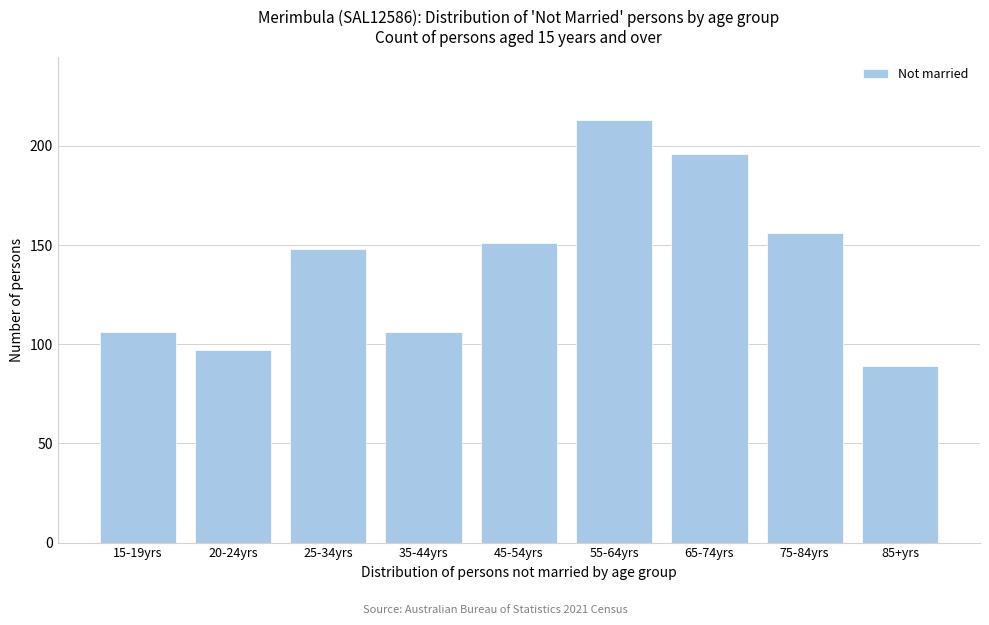

Reading right to left, list all the values displayed in this chart.

89	156	196	213	151	106	148	97	106